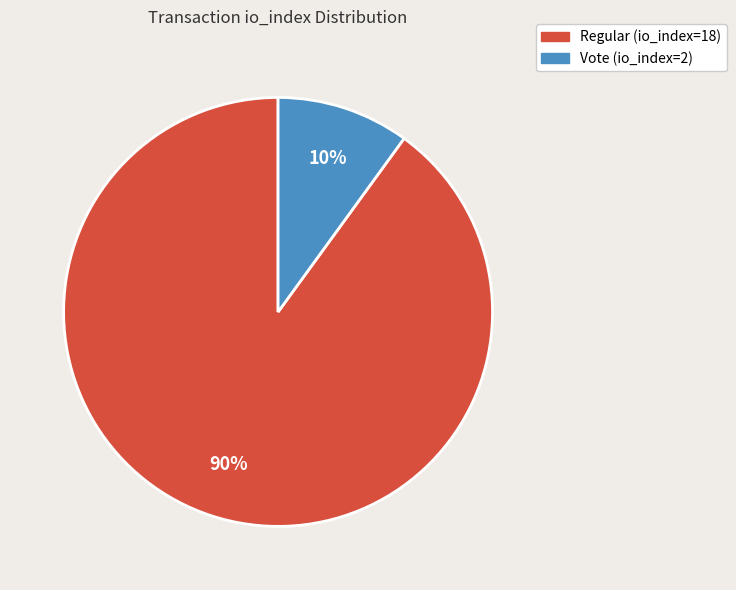

Combined, do Regular (io_index=18) and Vote (io_index=2) account for over 50%?

Yes